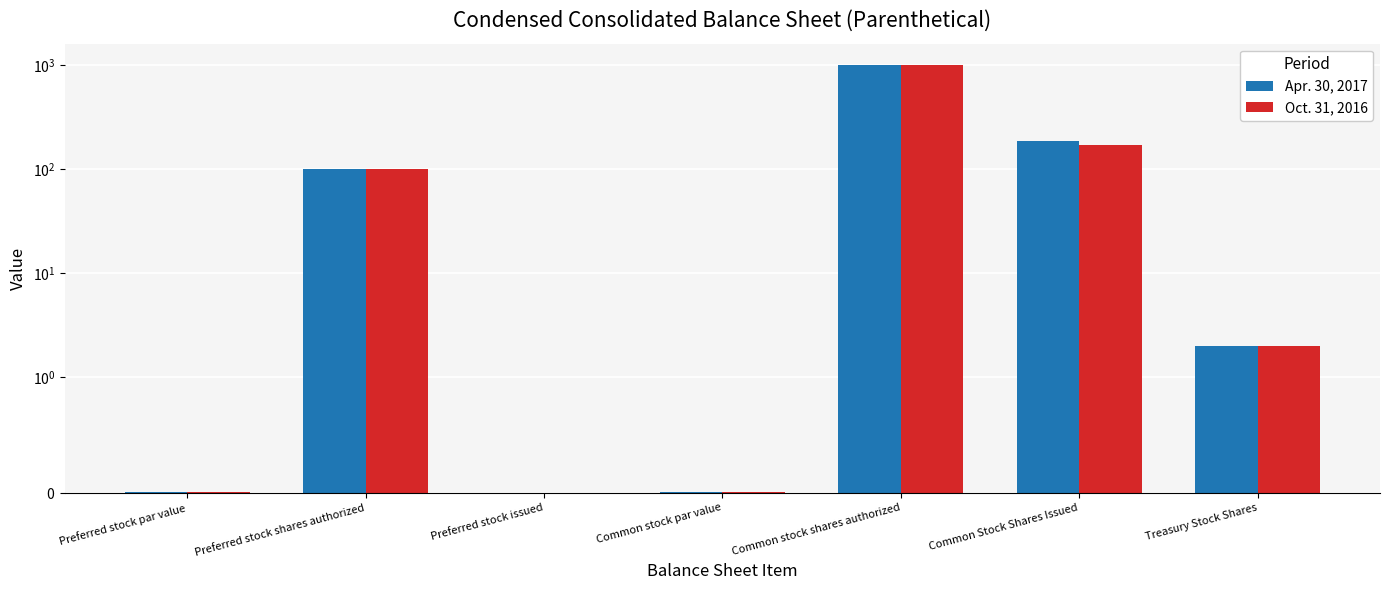

Does the chart contain stacked bars?

No